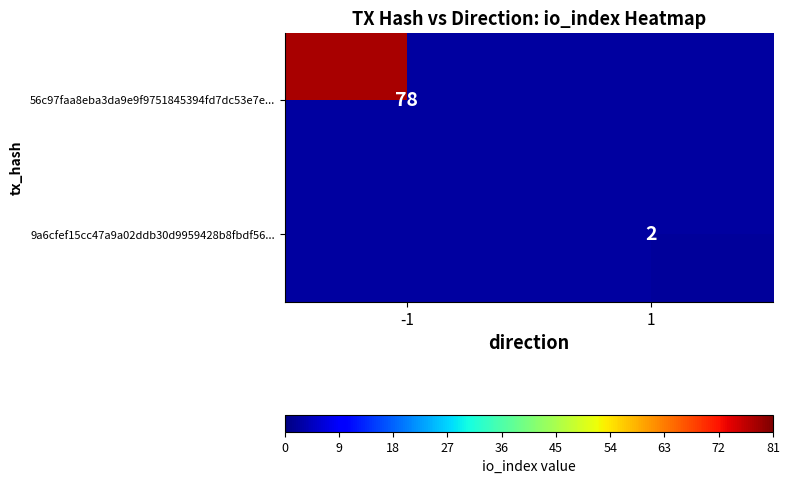

At which category does the chart reach its peak across all series?

-1